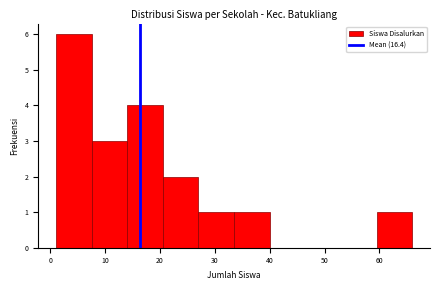

Reading left to right, list every bar in this chart as the range it spans on the x-axis followed by its height. Neither the bar edges nor the heights are printed on the chart, so give them approximately, as read against the axes.

1.0 to 7.5: 6
7.5 to 14.0: 3
14.0 to 20.5: 4
20.5 to 27.0: 2
27.0 to 33.5: 1
33.5 to 40.0: 1
40.0 to 46.5: 0
46.5 to 53.0: 0
53.0 to 59.5: 0
59.5 to 66.0: 1